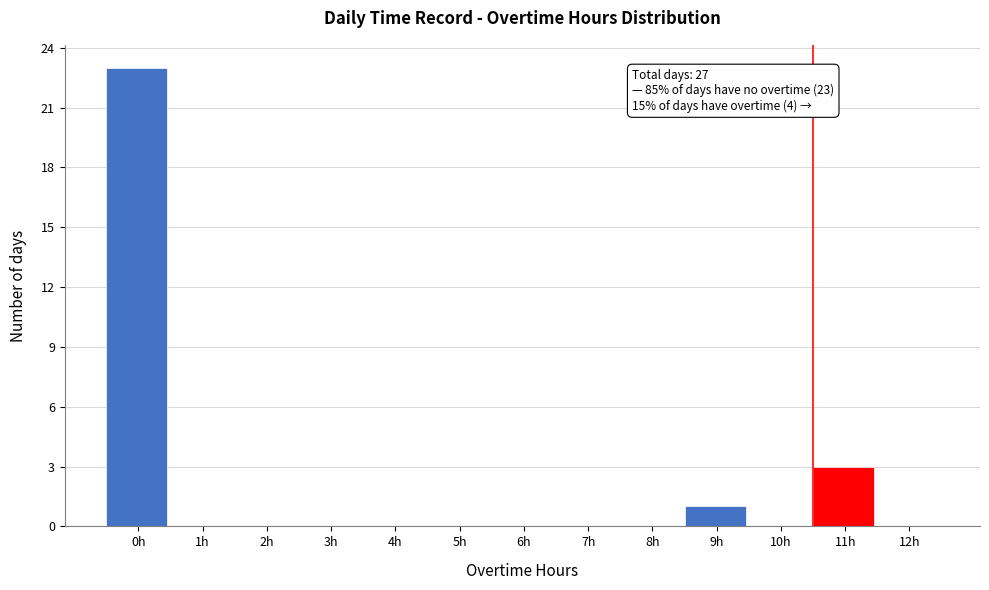

Reading left to right, extract all data points from this chart.

0h=23	1h=0	2h=0	3h=0	4h=0	5h=0	6h=0	7h=0	8h=0	9h=1	10h=0	11h=3	12h=0